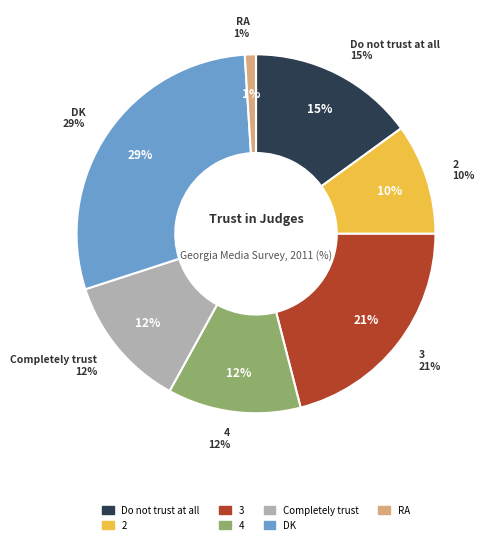

The 3 slice represents 36% of the pie. True or false?

False